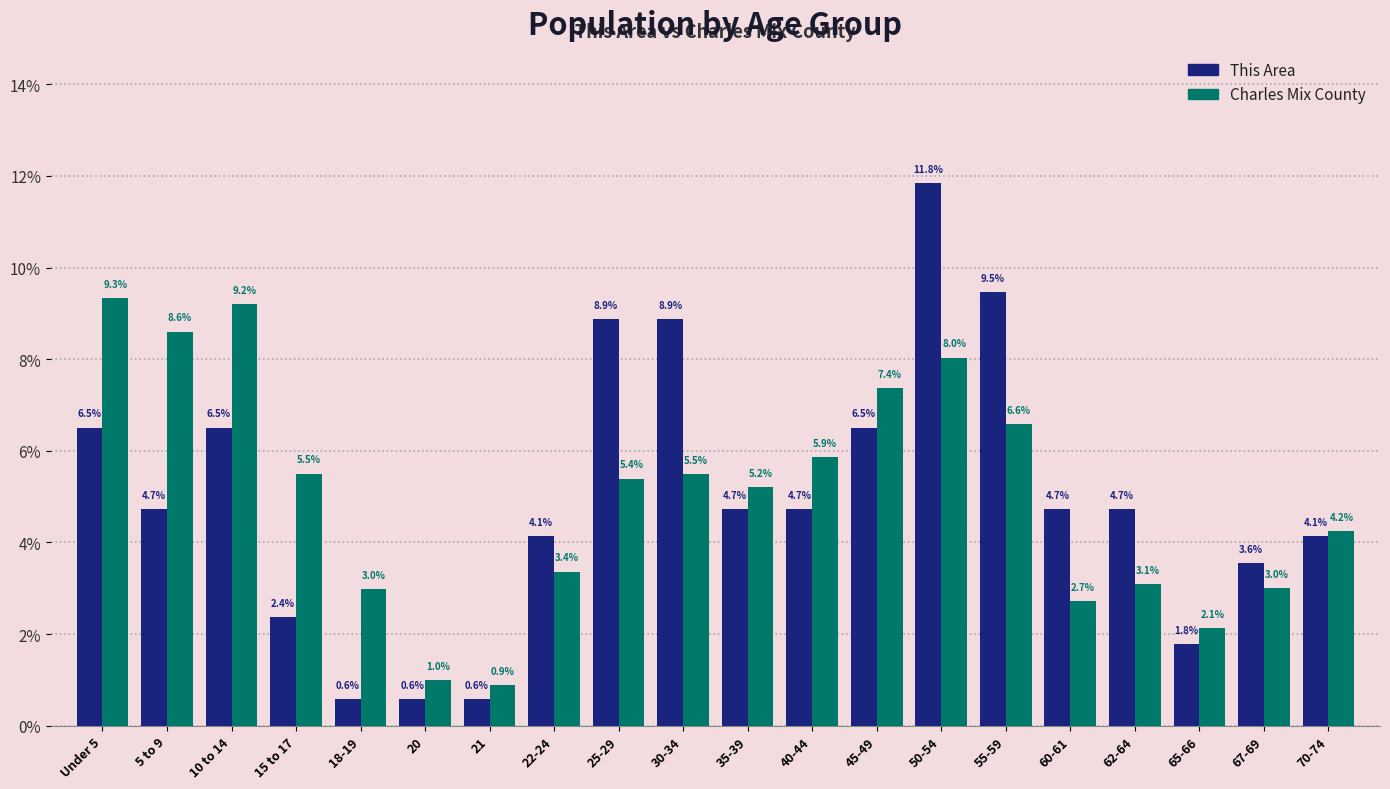

Reading right to left, what are all the values shown in this chart?

This Area: 70-74=4.1	67-69=3.6	65-66=1.8	62-64=4.7	60-61=4.7	55-59=9.5	50-54=11.8	45-49=6.5	40-44=4.7	35-39=4.7	30-34=8.9	25-29=8.9	22-24=4.1	21=0.6	20=0.6	18-19=0.6	15 to 17=2.4	10 to 14=6.5	5 to 9=4.7	Under 5=6.5
Charles Mix County: 70-74=4.2	67-69=3.0	65-66=2.1	62-64=3.1	60-61=2.7	55-59=6.6	50-54=8.0	45-49=7.4	40-44=5.9	35-39=5.2	30-34=5.5	25-29=5.4	22-24=3.4	21=0.9	20=1.0	18-19=3.0	15 to 17=5.5	10 to 14=9.2	5 to 9=8.6	Under 5=9.3